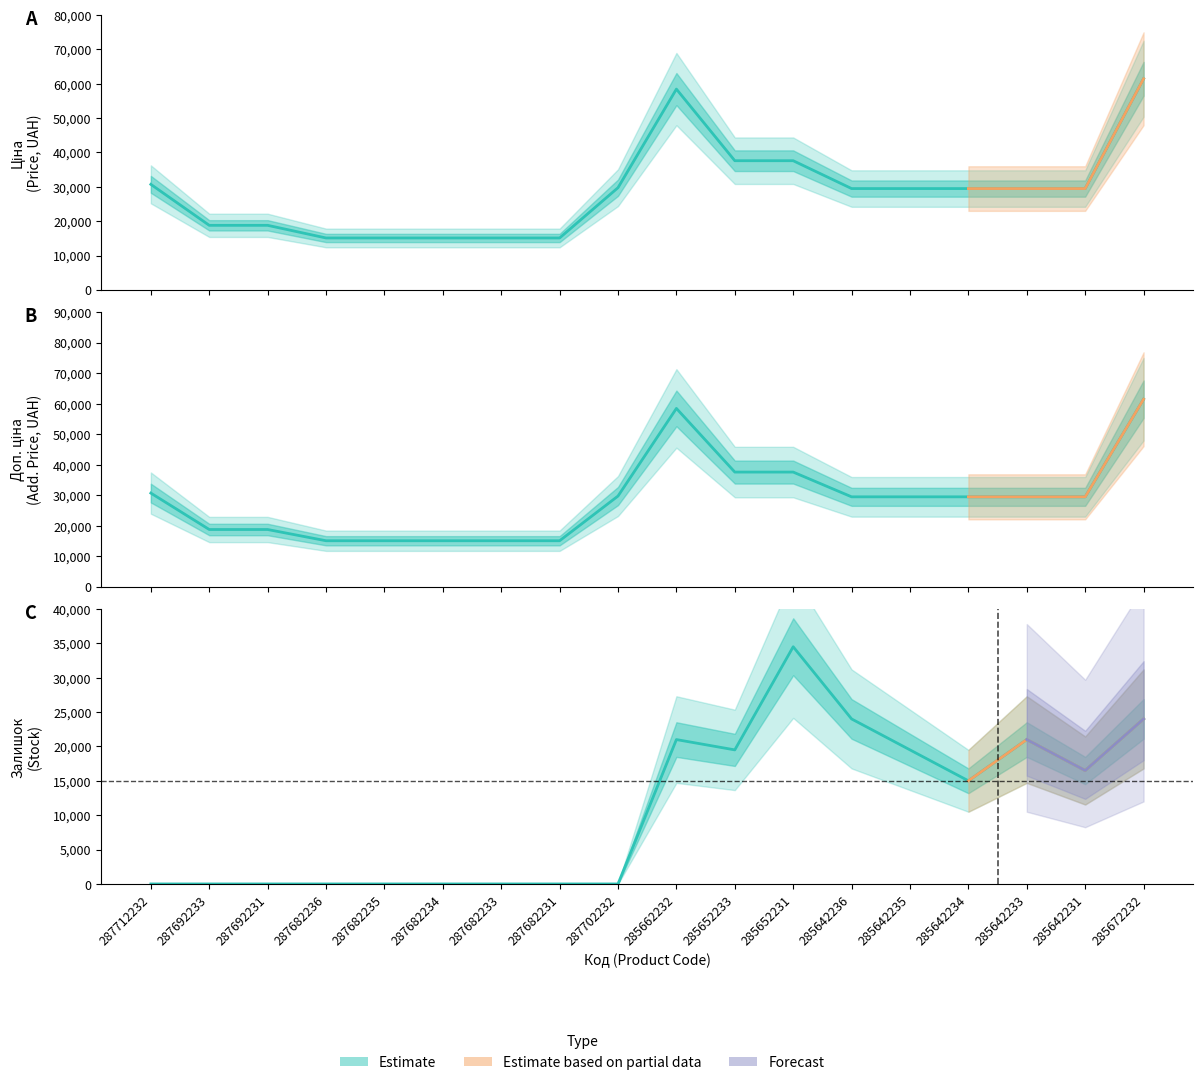

Is it true that Доп. ціна equals 29491.5 at 285642235?

True